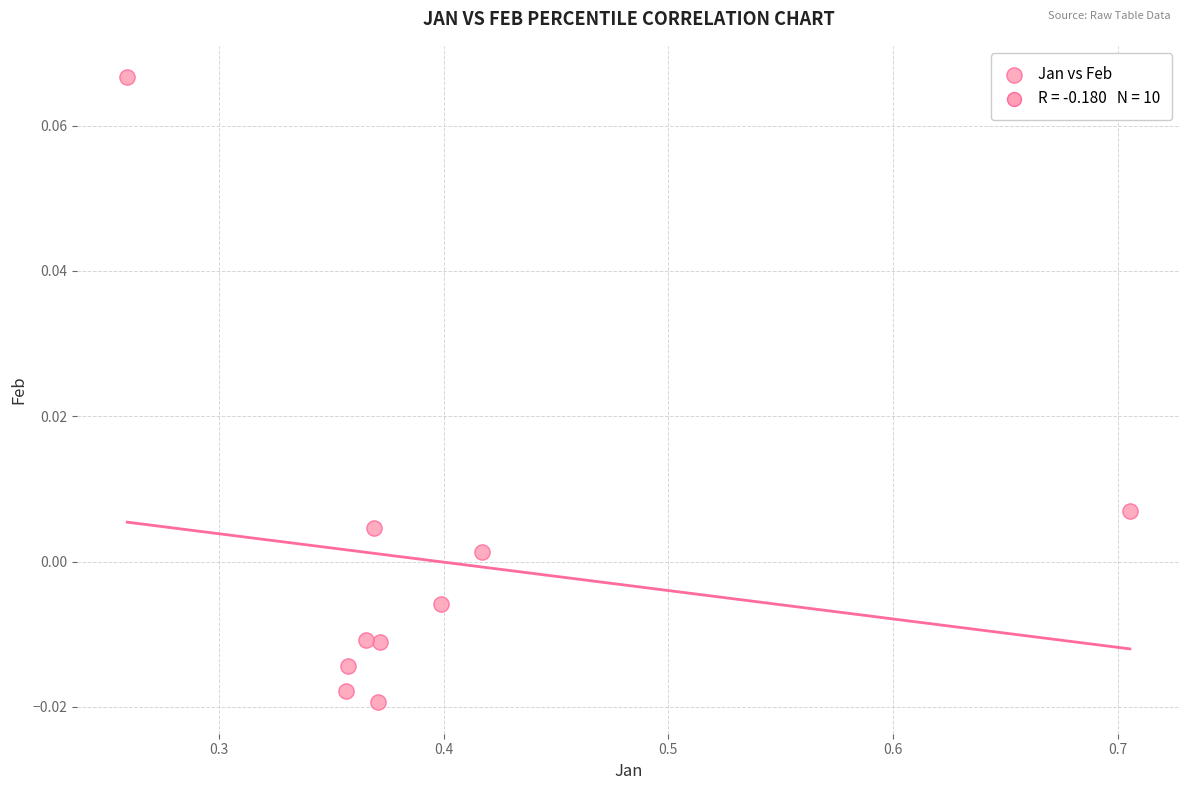

What is the range of X values (max minus min)?

0.4